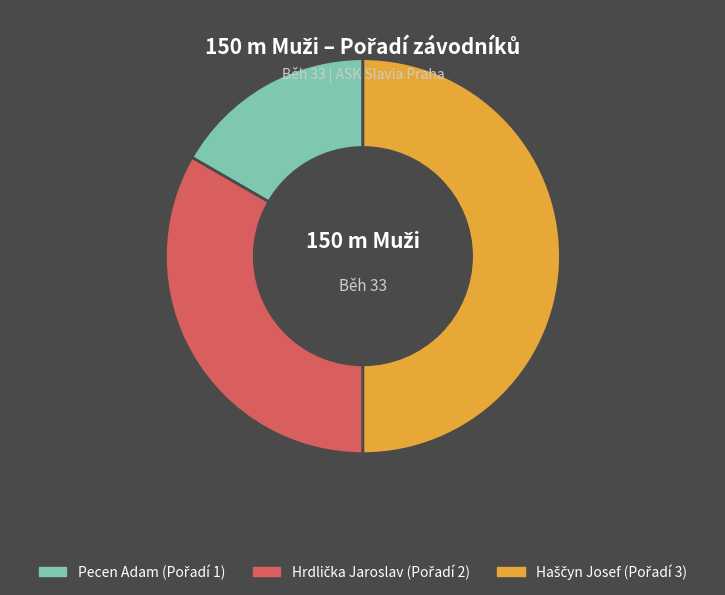

What is the smallest slice in the pie chart?

Pecen Adam